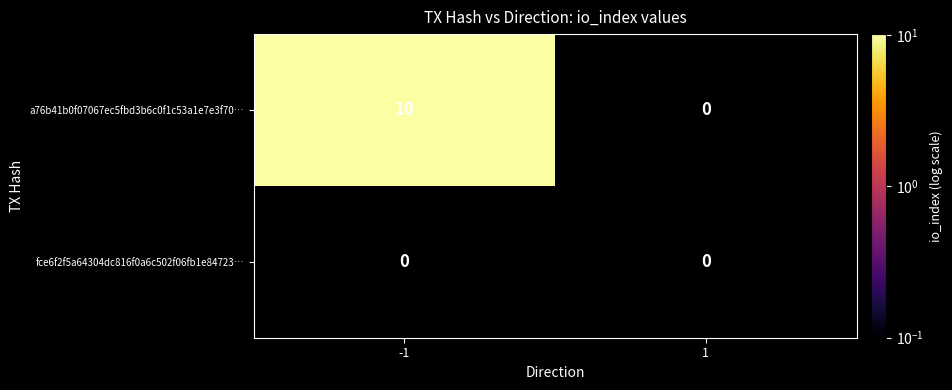

What is the difference between the maximum and minimum values in the a76b41b0f07067ec5fbd3b6c0f1c53a1e7e3f70… series?

10